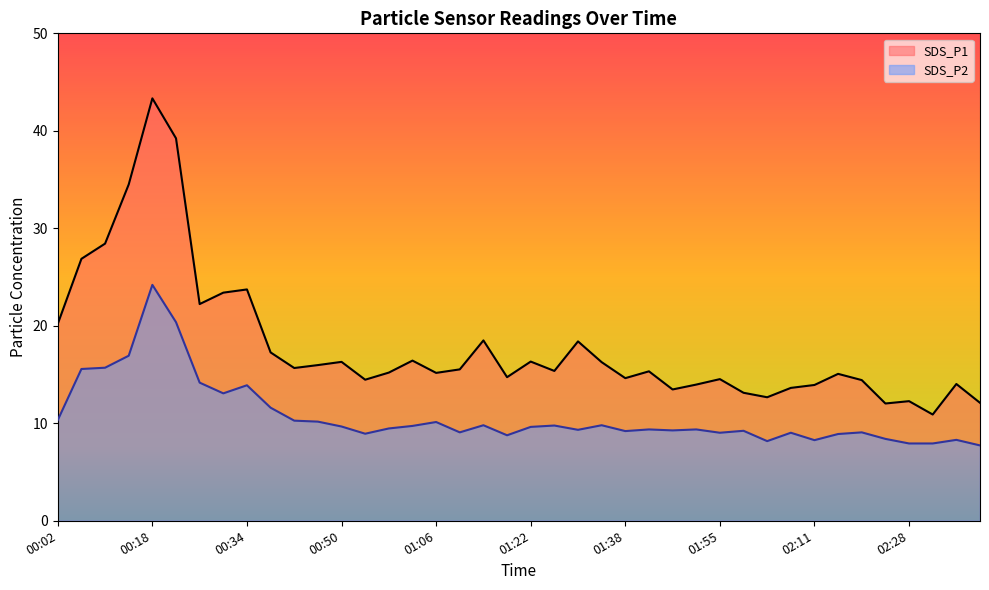

Reading right to left, list all the values displayed in this chart.

SDS_P1: 12.1	14.0	10.9	12.3	12.0	14.4	15.1	13.9	13.6	12.7	13.1	14.5	14.0	13.5	15.3	14.6	16.3	18.4	15.4	16.3	14.7	18.5	15.5	15.2	16.4	15.2	14.5	16.3	16.0	15.7	17.3	23.7	23.4	22.2	39.2	43.3	34.5	28.4	26.9	20.2
SDS_P2: 7.7	8.3	7.9	7.9	8.4	9.1	8.9	8.3	9.0	8.2	9.2	9.0	9.4	9.3	9.4	9.2	9.8	9.3	9.8	9.6	8.8	9.8	9.1	10.1	9.7	9.5	8.9	9.7	10.2	10.3	11.6	13.9	13.1	14.2	20.4	24.2	16.9	15.7	15.6	10.3